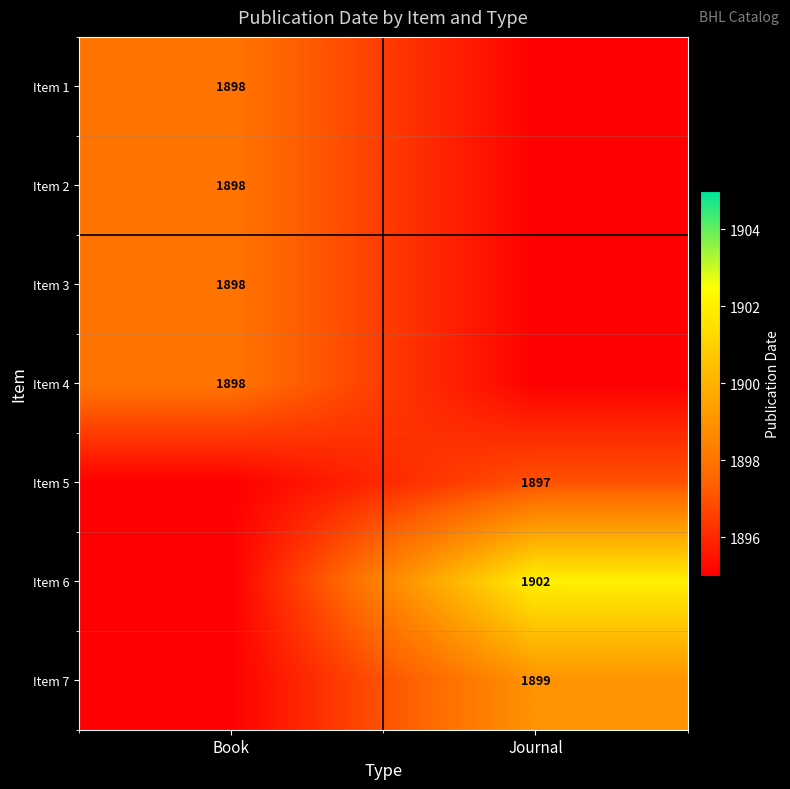

Between Book and Journal, which is larger?

Book